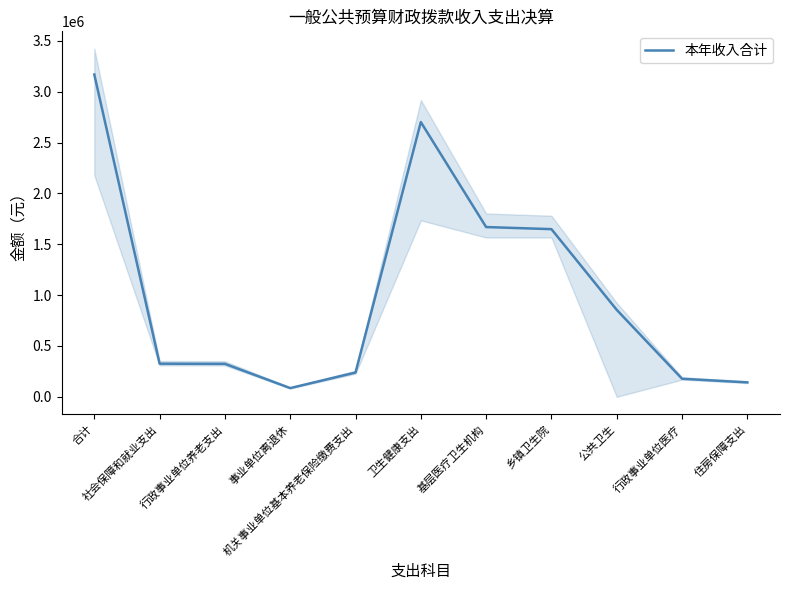

True or false: there are more than 1 points higher than both neighbors.

False